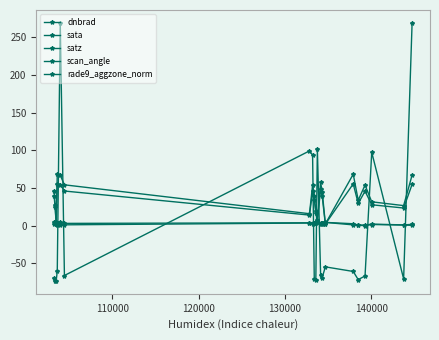

Does the chart have visible grid lines?

No